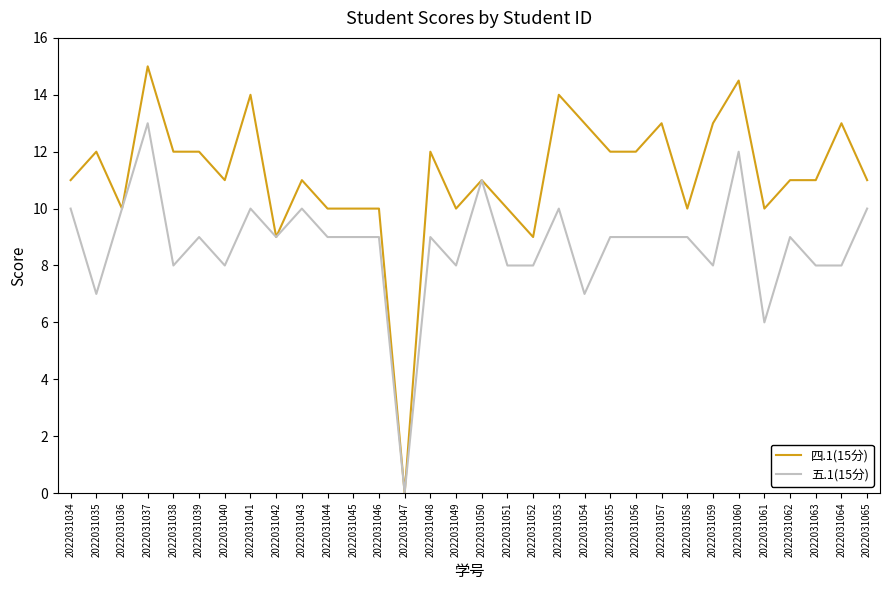

What is the difference between the 五.1(15分) values at 2022031039 and 2022031041?

1.0